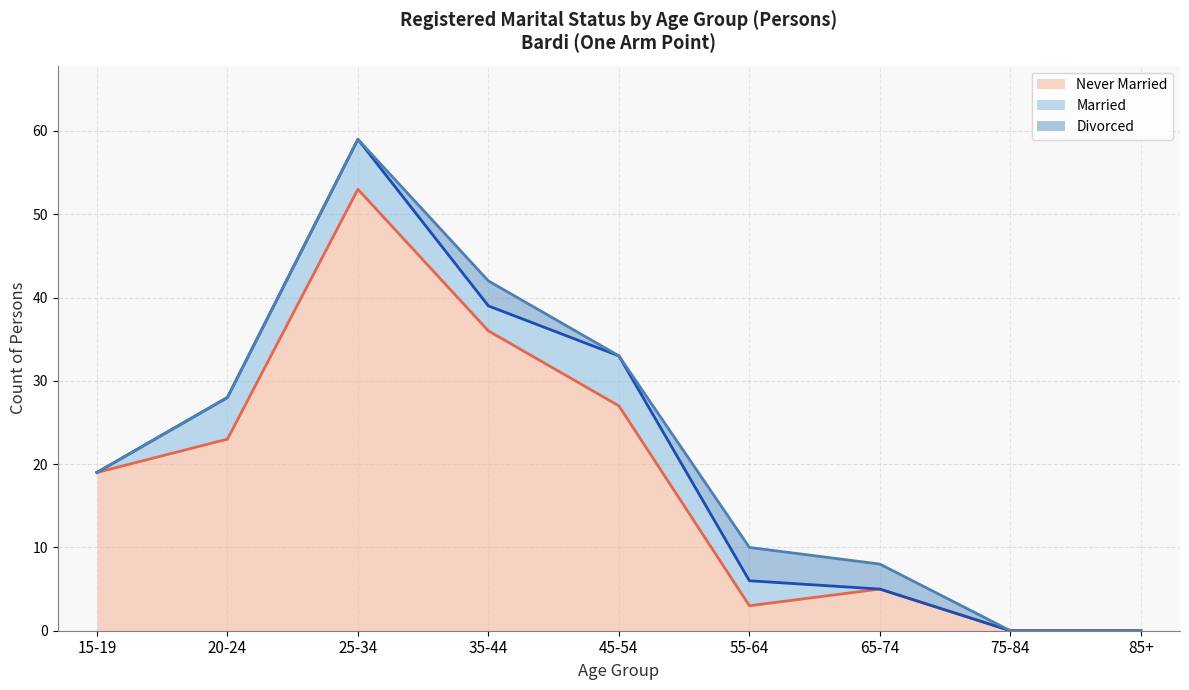

True or false: Never Married and Married intersect in this chart.

False